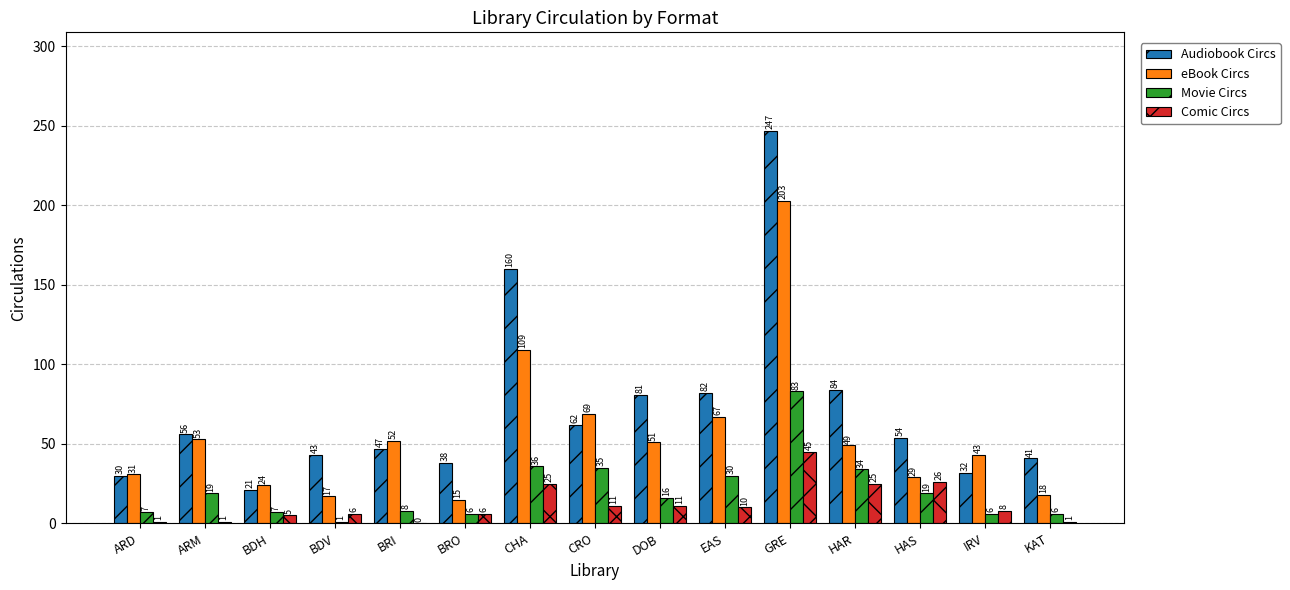

Does the chart contain stacked bars?

No